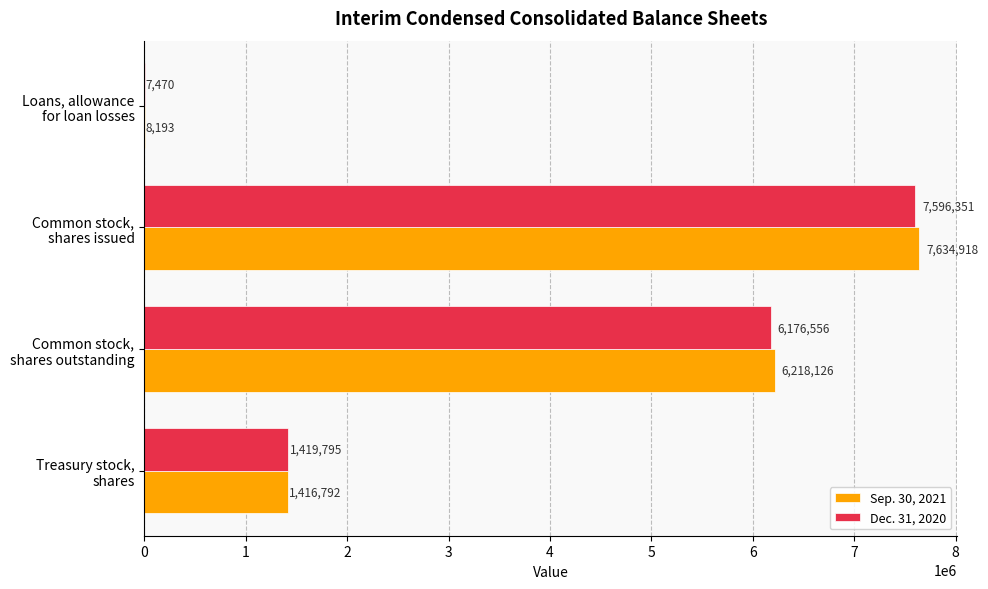

Which label corresponds to the largest value in the chart?

Common stock,
shares issued